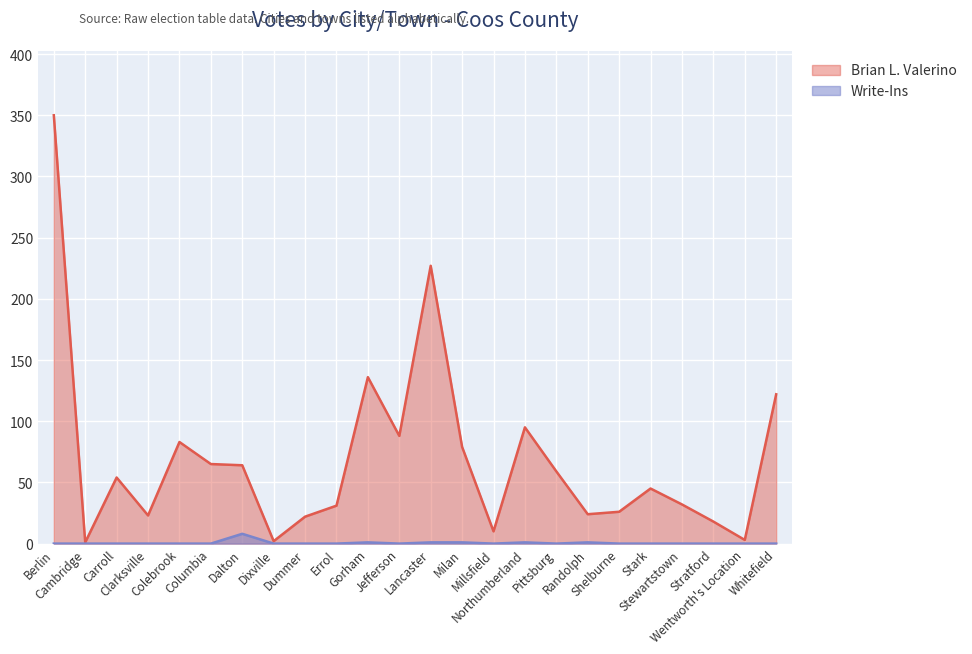

At which label is Write-Ins closest to 4?

Gorham